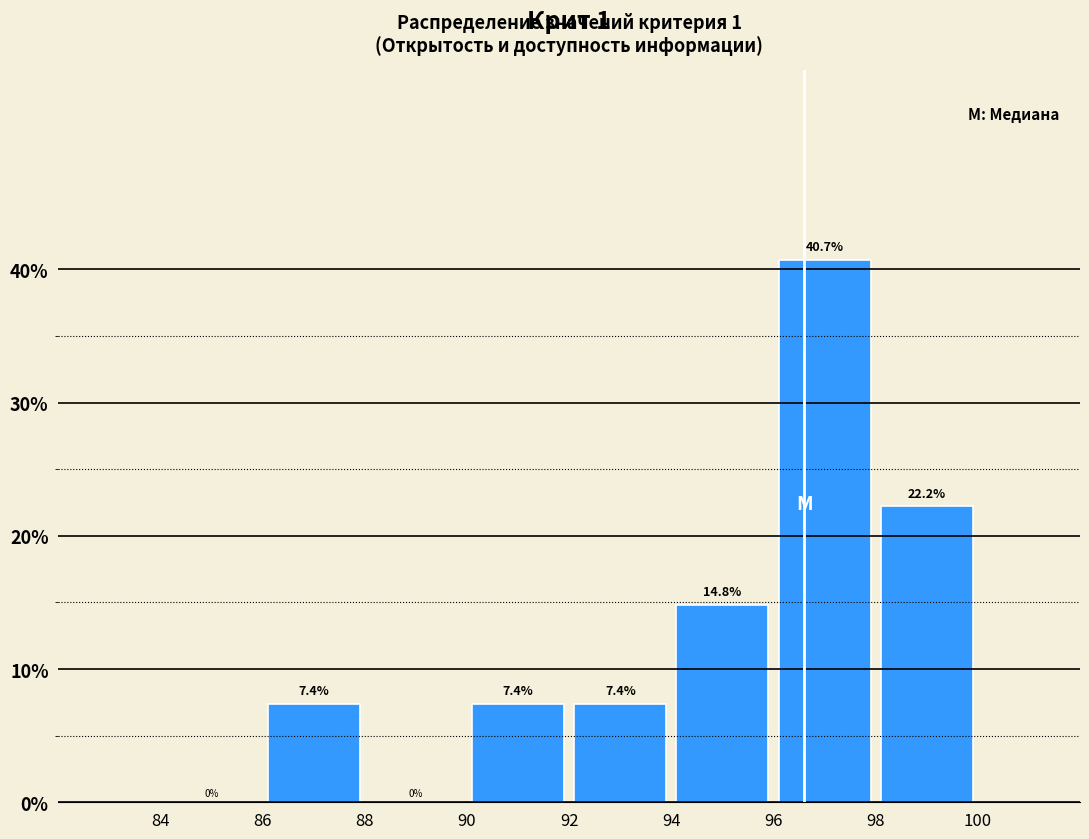

Reading left to right, transcribe this chart: for each bar, give the range it covers on the x-axis and its height.

84 to 86: 0.0
86 to 88: 7.4
88 to 90: 0.0
90 to 92: 7.4
92 to 94: 7.4
94 to 96: 14.8
96 to 98: 40.7
98 to 100: 22.2